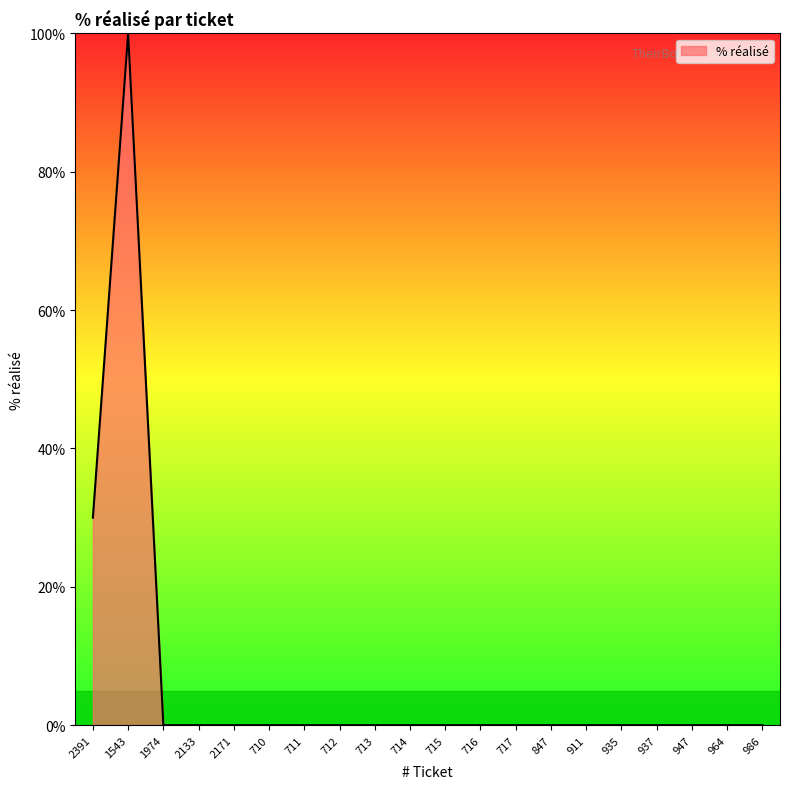

What position from the right is 937?

4